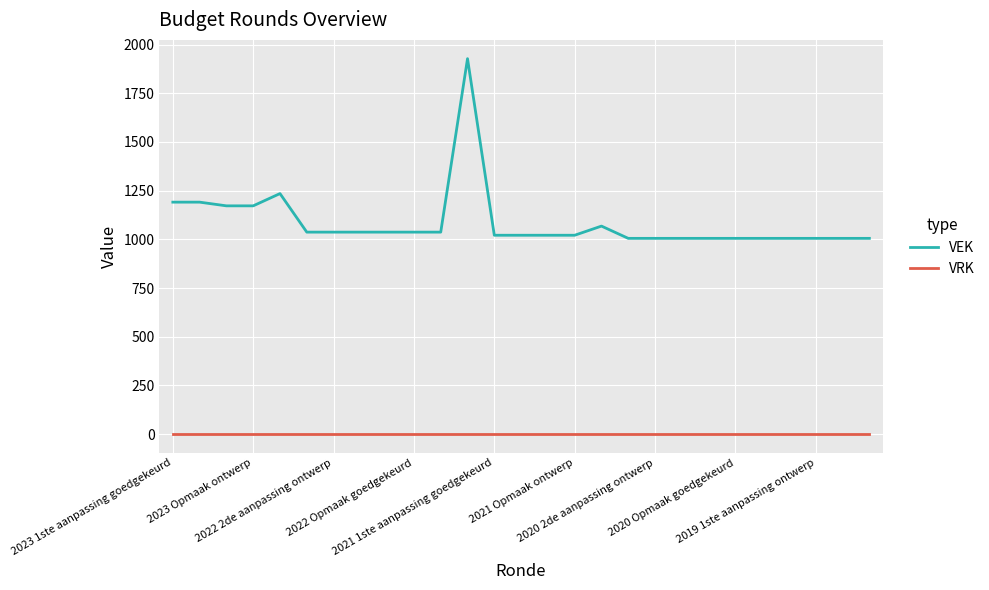

How many lines are shown in the chart?

2